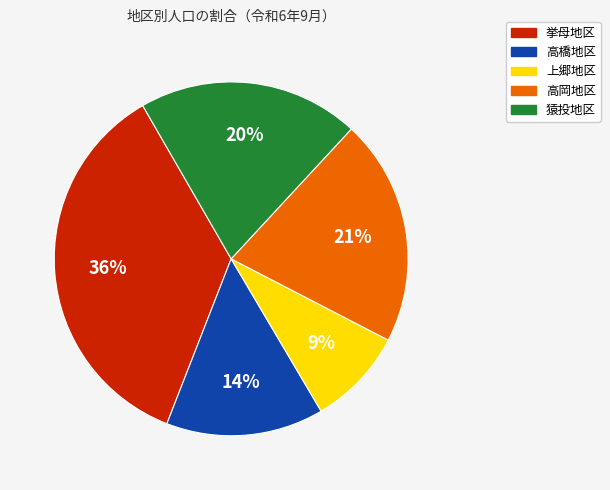

How many segments does this pie chart have?

5